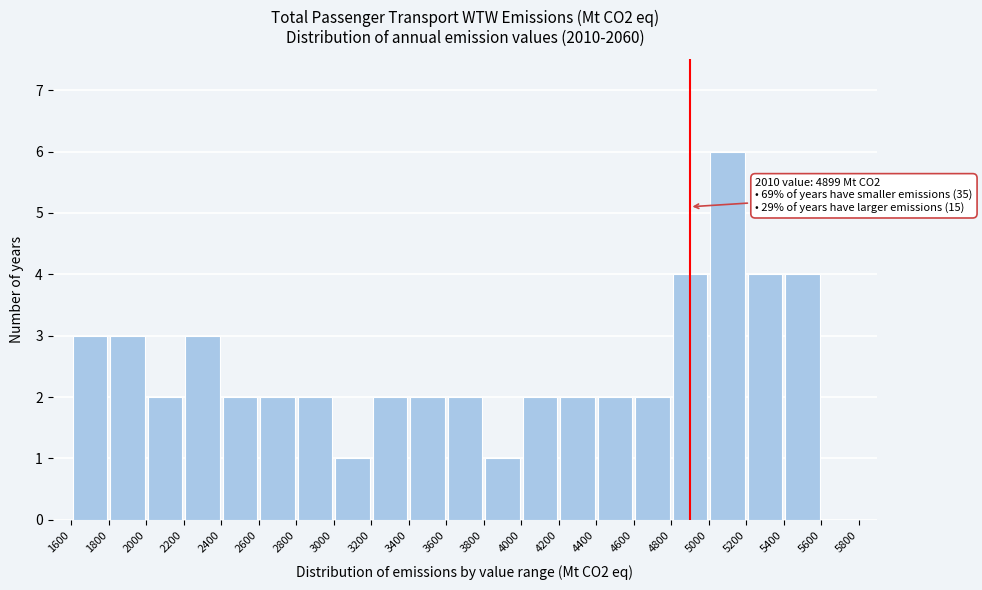

Which range on the x-axis has the tallest bar?

5000 to 5200